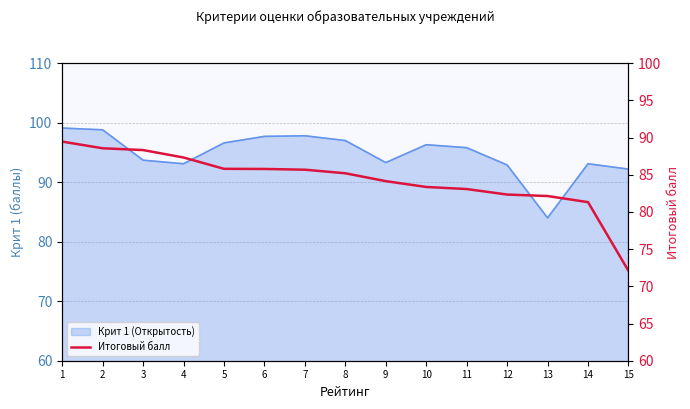

True or false: the data shows 118.8 at 4.

False